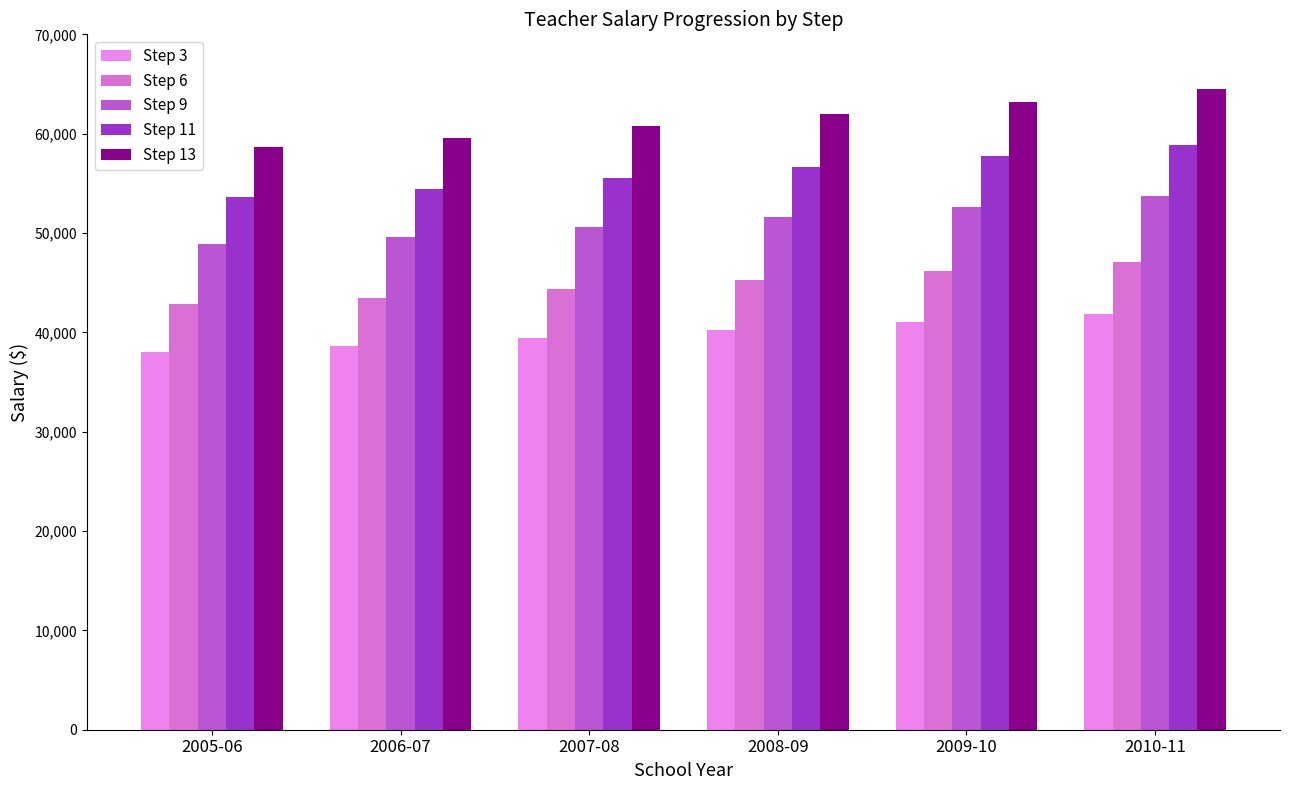

How many values in the Step 11 series are below 56620?

3